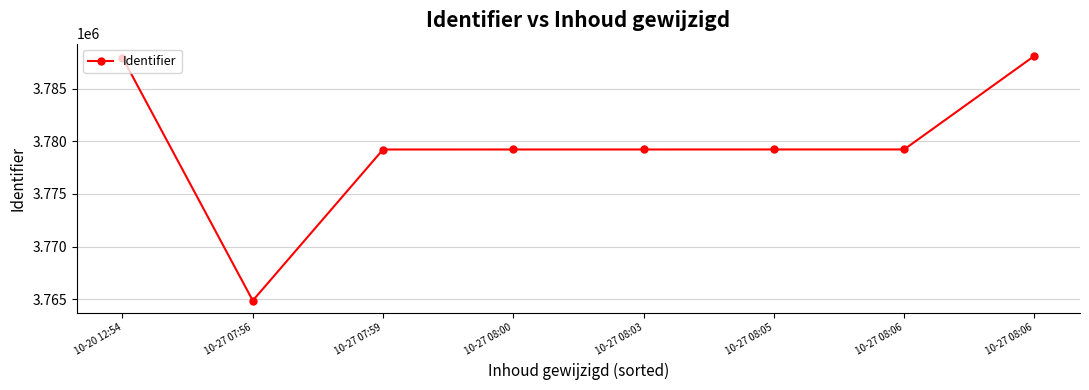

Count the number of categories in the chart.

8